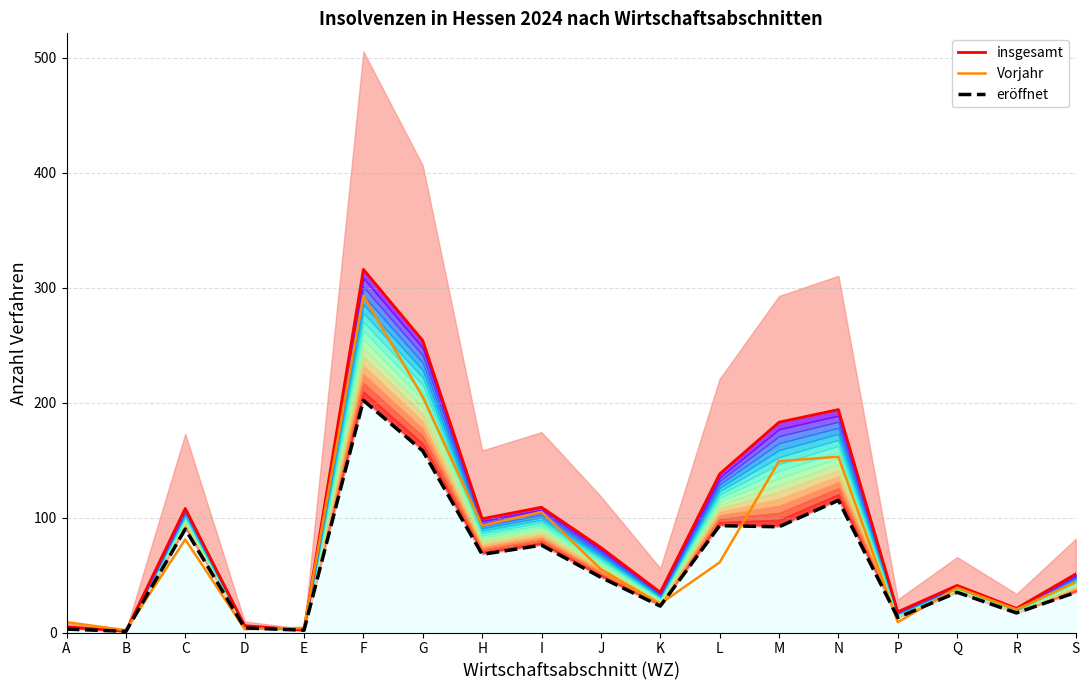

Which series has the largest range (max minus min)?

insgesamt